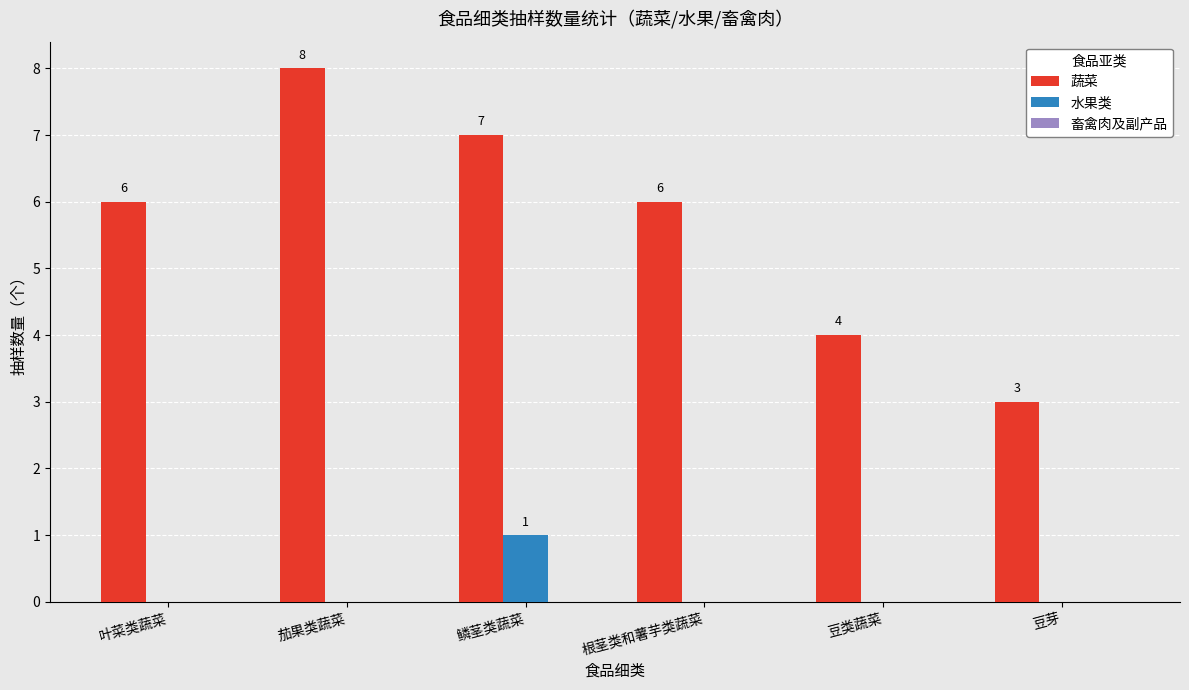

Is the value of 水果类 at 豆类蔬菜 greater than the value of 蔬菜 at 根茎类和薯芋类蔬菜?

No